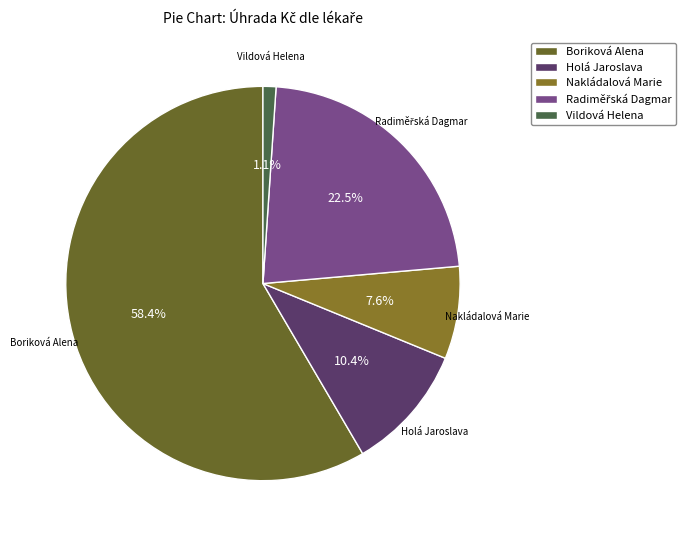

How many slices are in this pie chart?

5